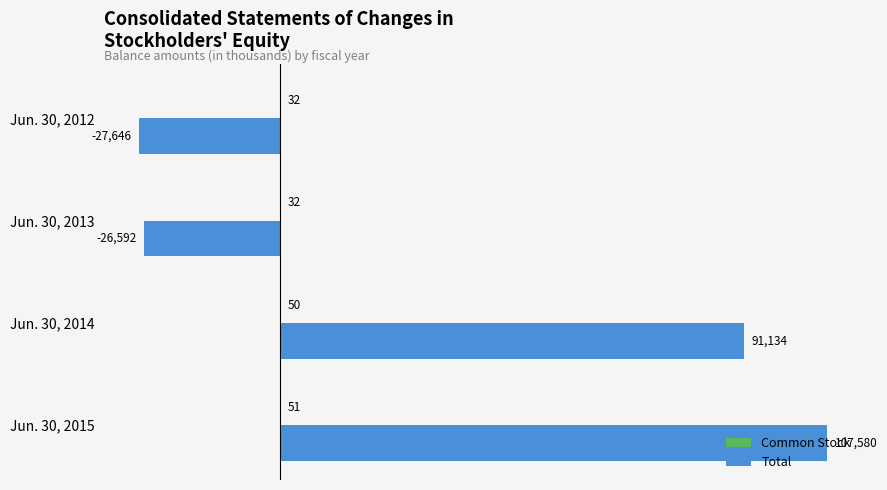

What is the sum of the Total values at Jun. 30, 2012 and Jun. 30, 2013?

-54238